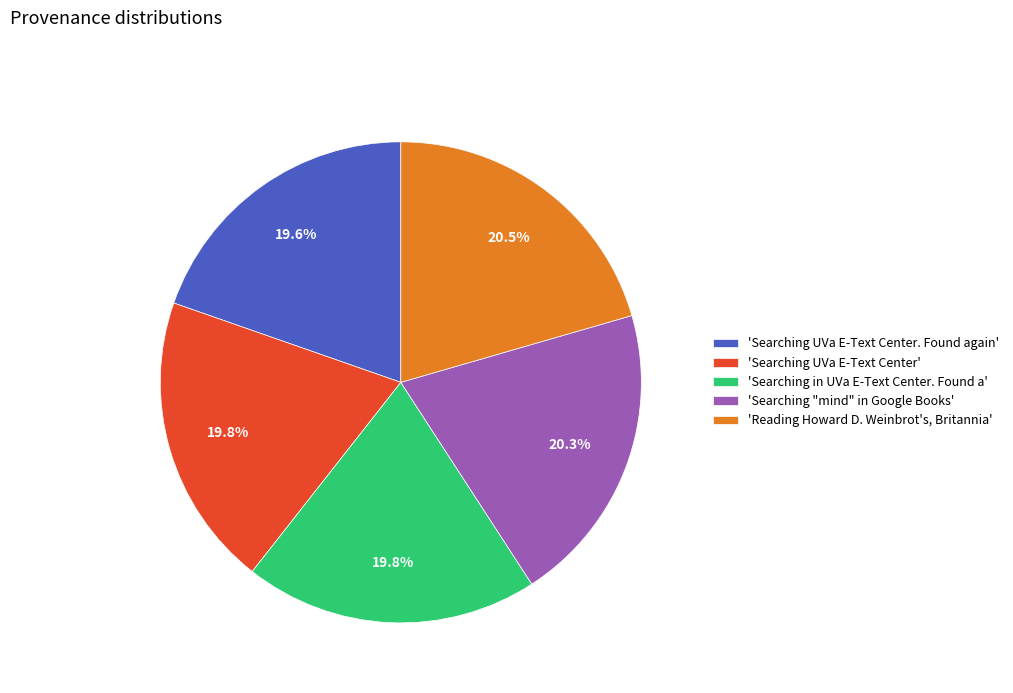

Which has a higher value, 'Searching in UVa E-Text Center. Found a' or 'Searching "mind" in Google Books'?

'Searching "mind" in Google Books'